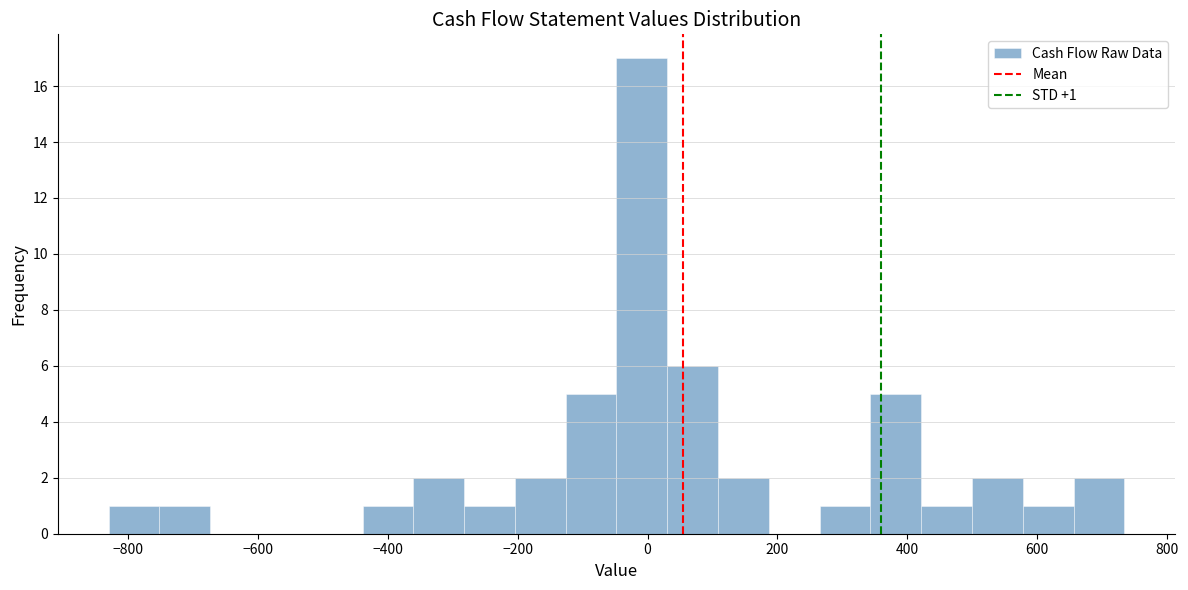

Read against the x-axis, roughly where is the centre of the tallest bar?

0